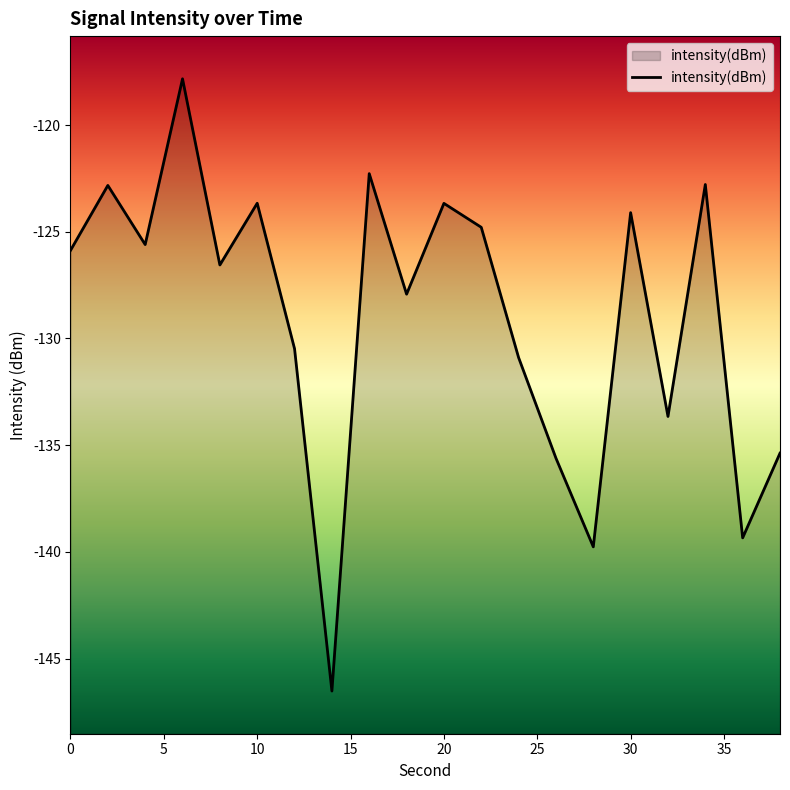

What is the greatest value displayed?

-117.8